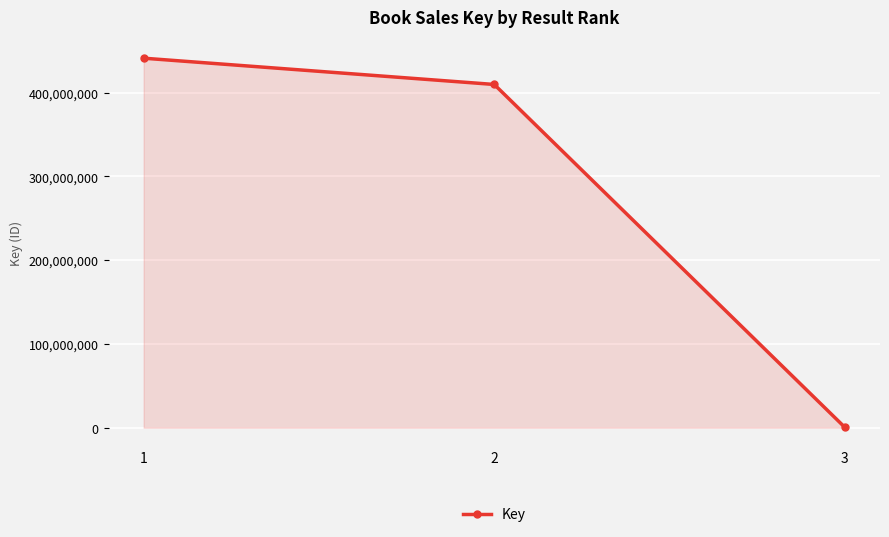

List the labels in order of value, largest first.

1, 2, 3